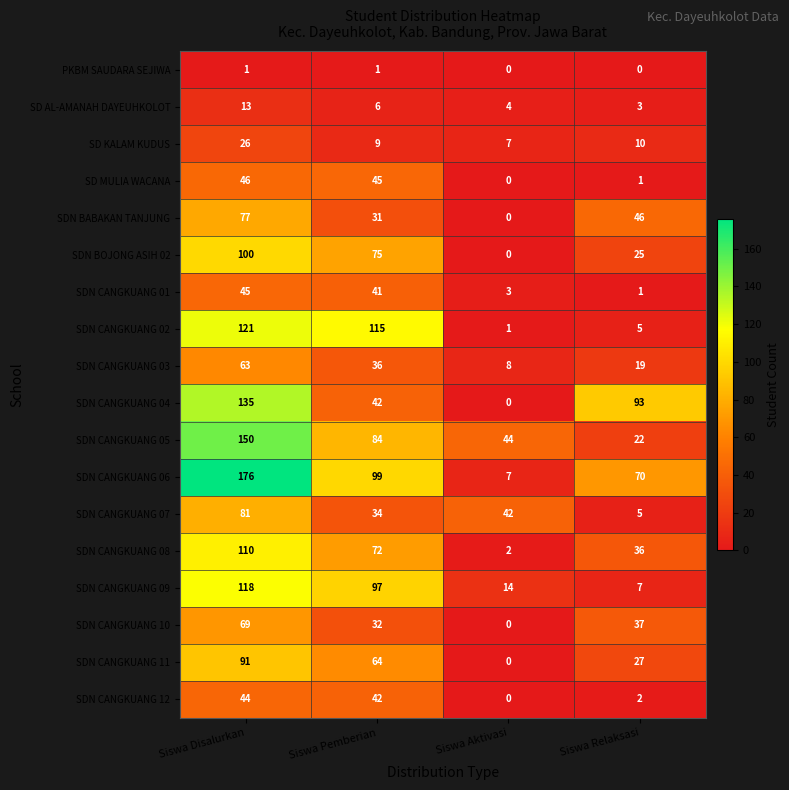

What is the difference between the second highest and minimum values in the SDN CANGKUANG 10 series?

37